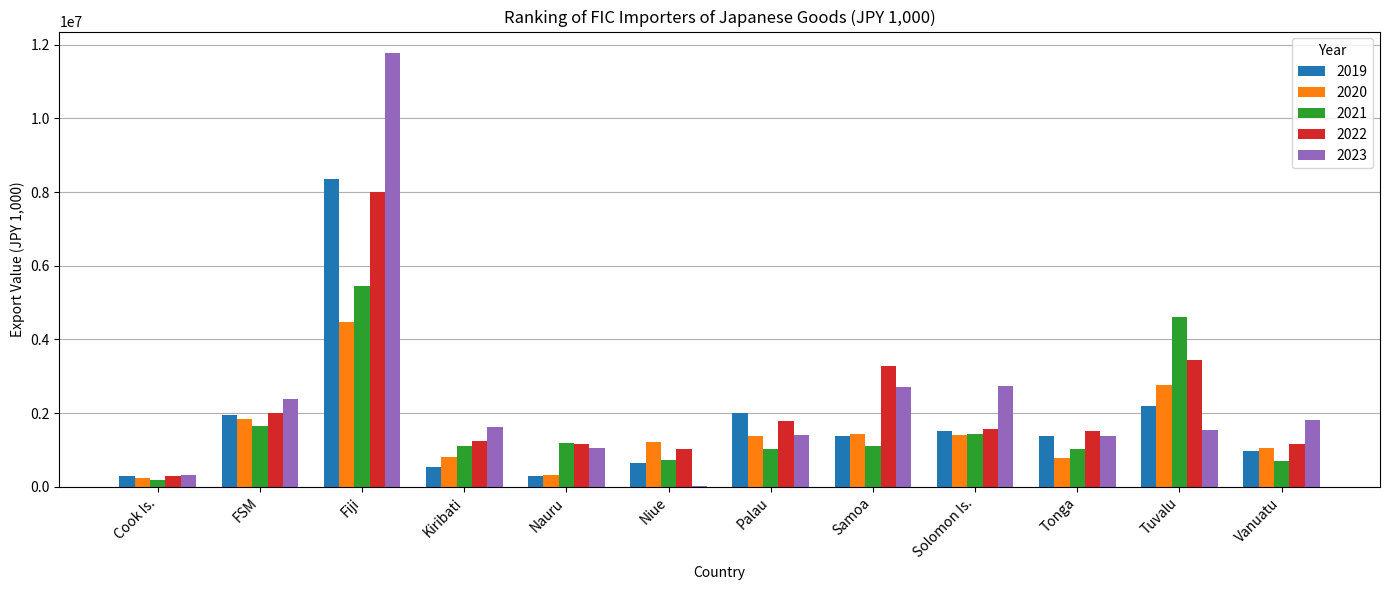

Which series has the largest total across all categories?

2023